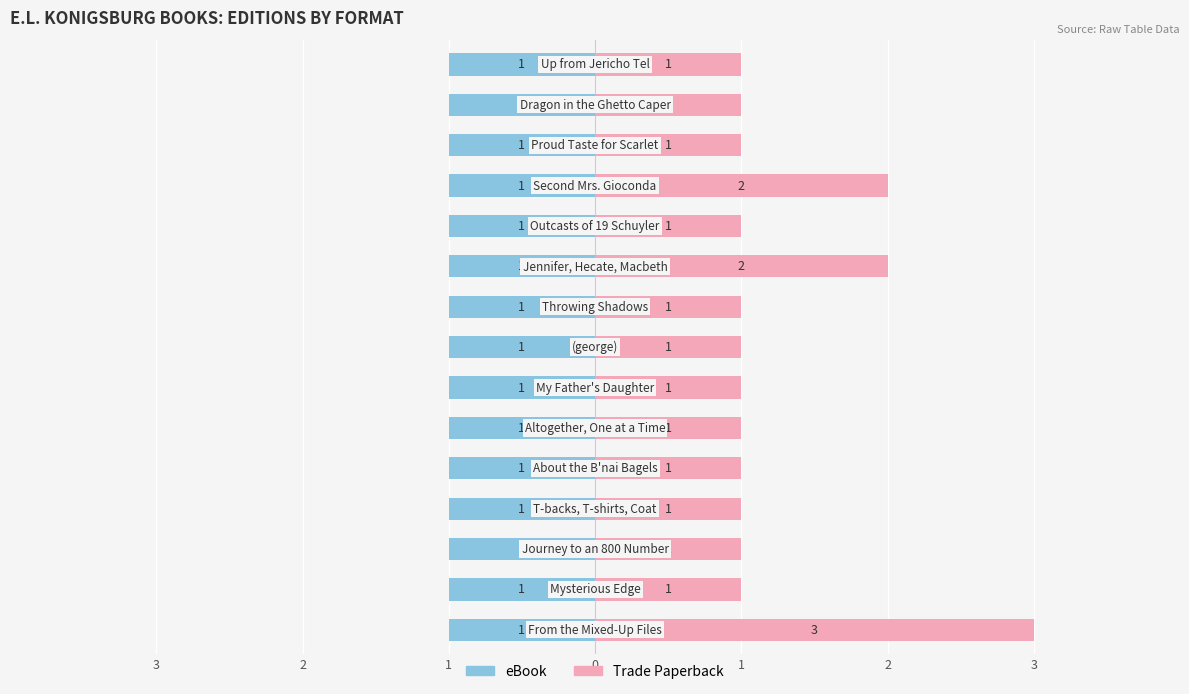

The value of Trade Paperback at 2 is 0.4. True or false?

False